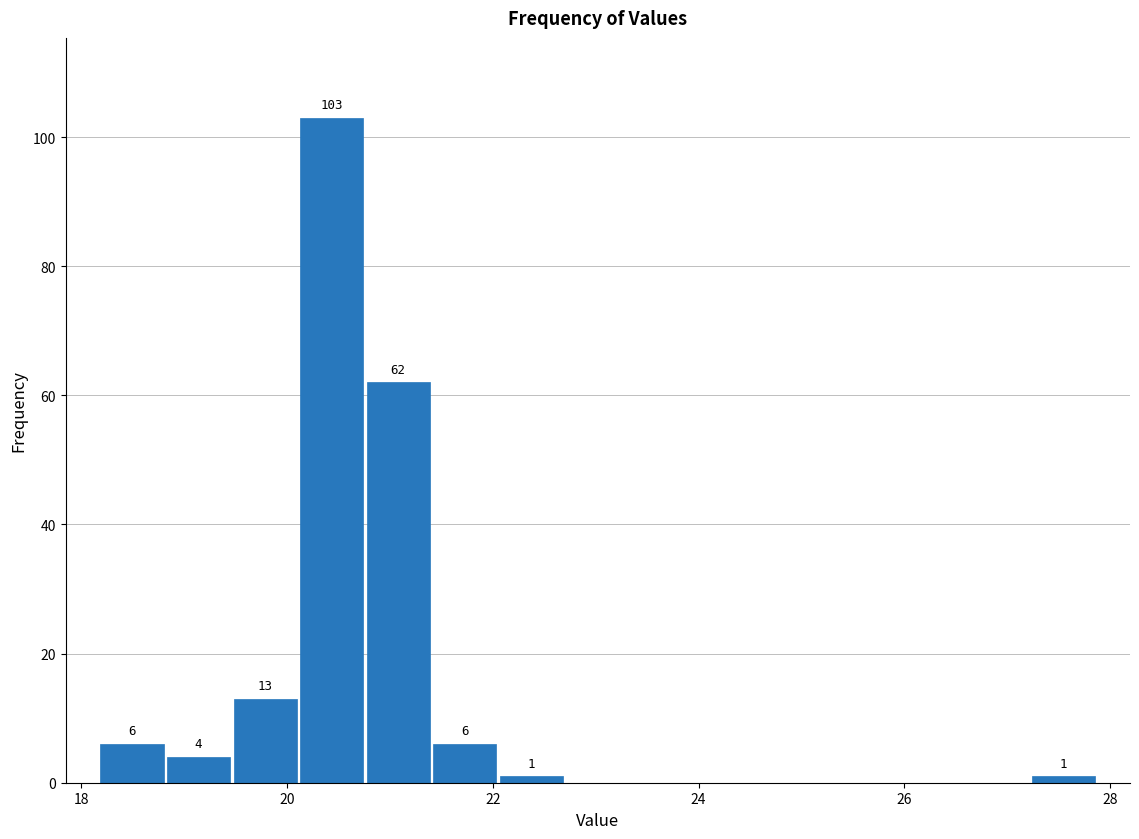

Read against the x-axis, roughly where is the centre of the tallest bar?

20.4